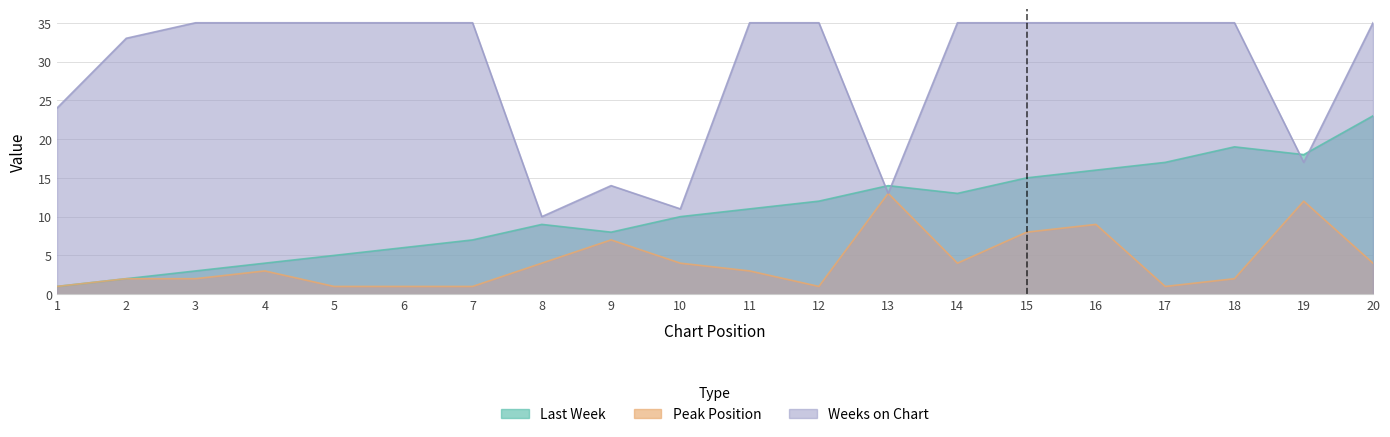

Count the number of categories in the chart.

20